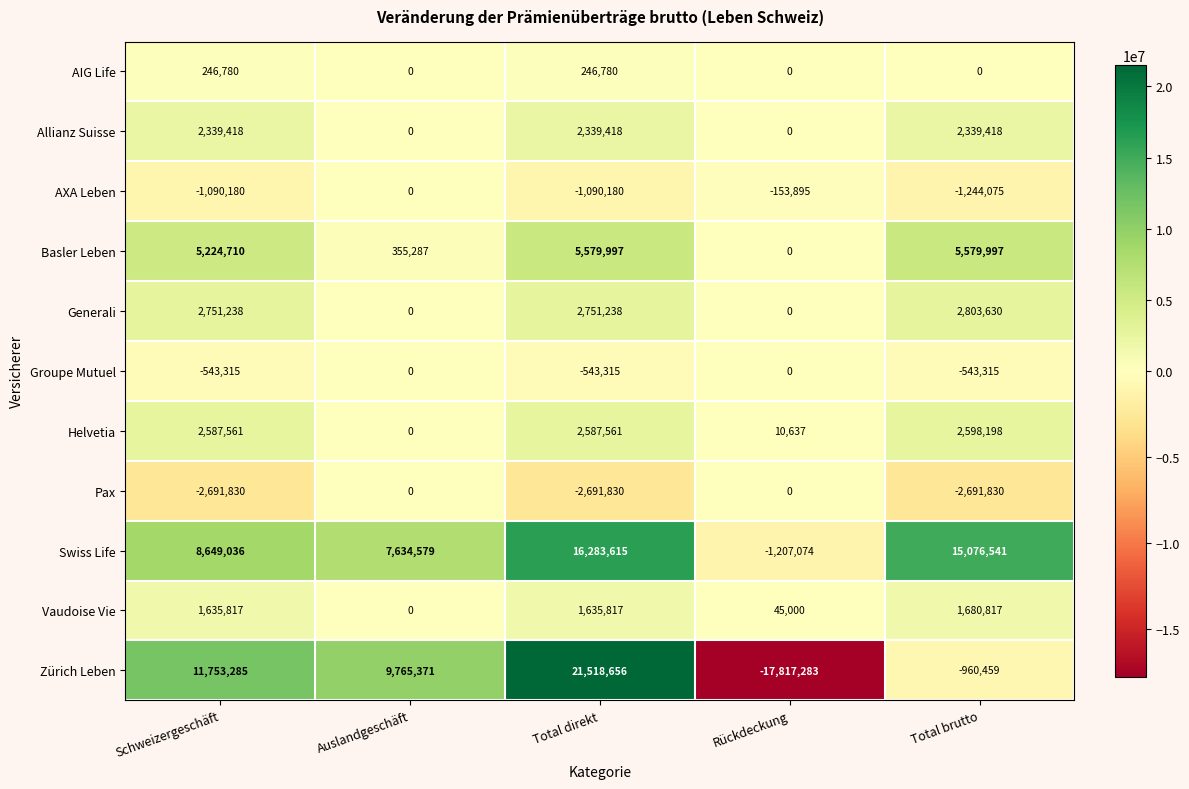

Rank the series at Total brutto from lowest to highest value.

Pax, AXA Leben, Zürich Leben, Groupe Mutuel, AIG Life, Vaudoise Vie, Allianz Suisse, Helvetia, Generali, Basler Leben, Swiss Life